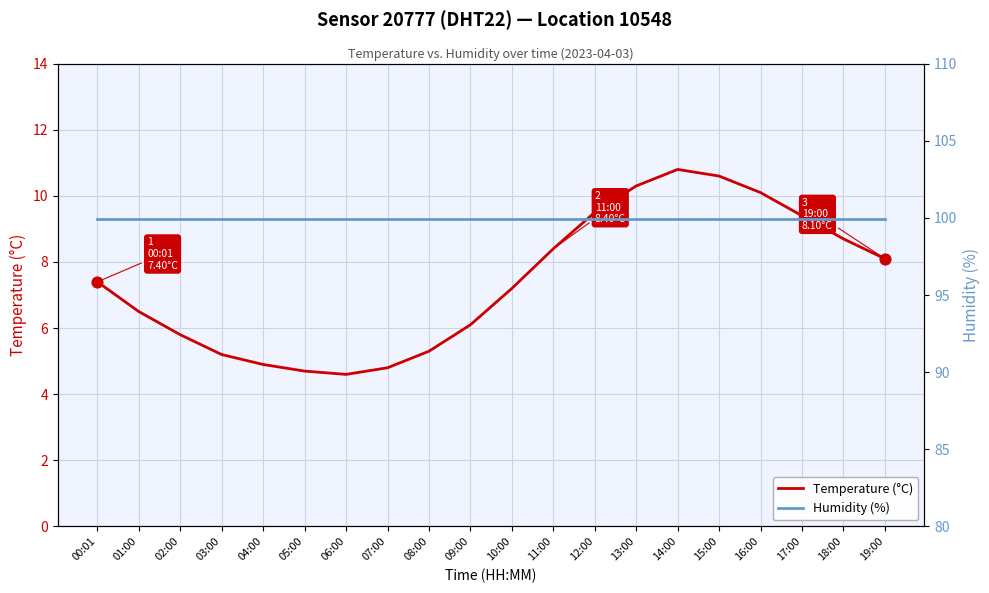

At which category is the sum across all series the highest?

14:00